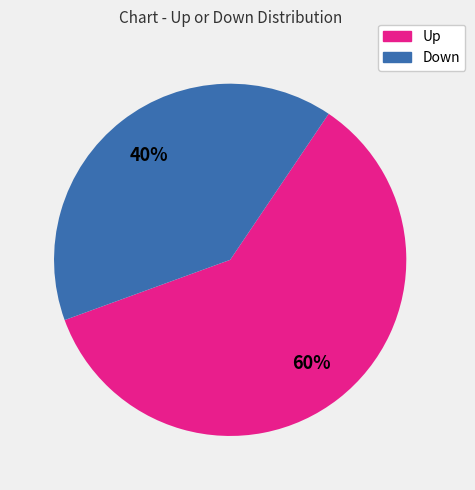

How many slices are in this pie chart?

2